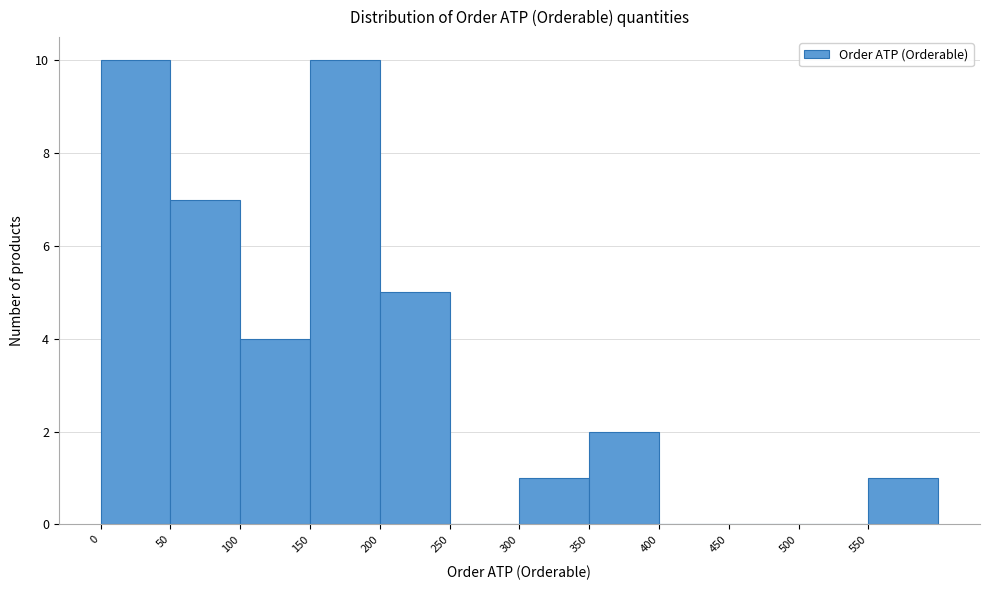

Reading left to right, transcribe this chart: for each bar, give the range it covers on the x-axis and its height. The values are not printed on the chart, so give them approximately, as read against the axis.

0 to 50: 10
50 to 100: 7
100 to 150: 4
150 to 200: 10
200 to 250: 5
250 to 300: 0
300 to 350: 1
350 to 400: 2
400 to 450: 0
450 to 500: 0
500 to 550: 0
550 to 600: 1